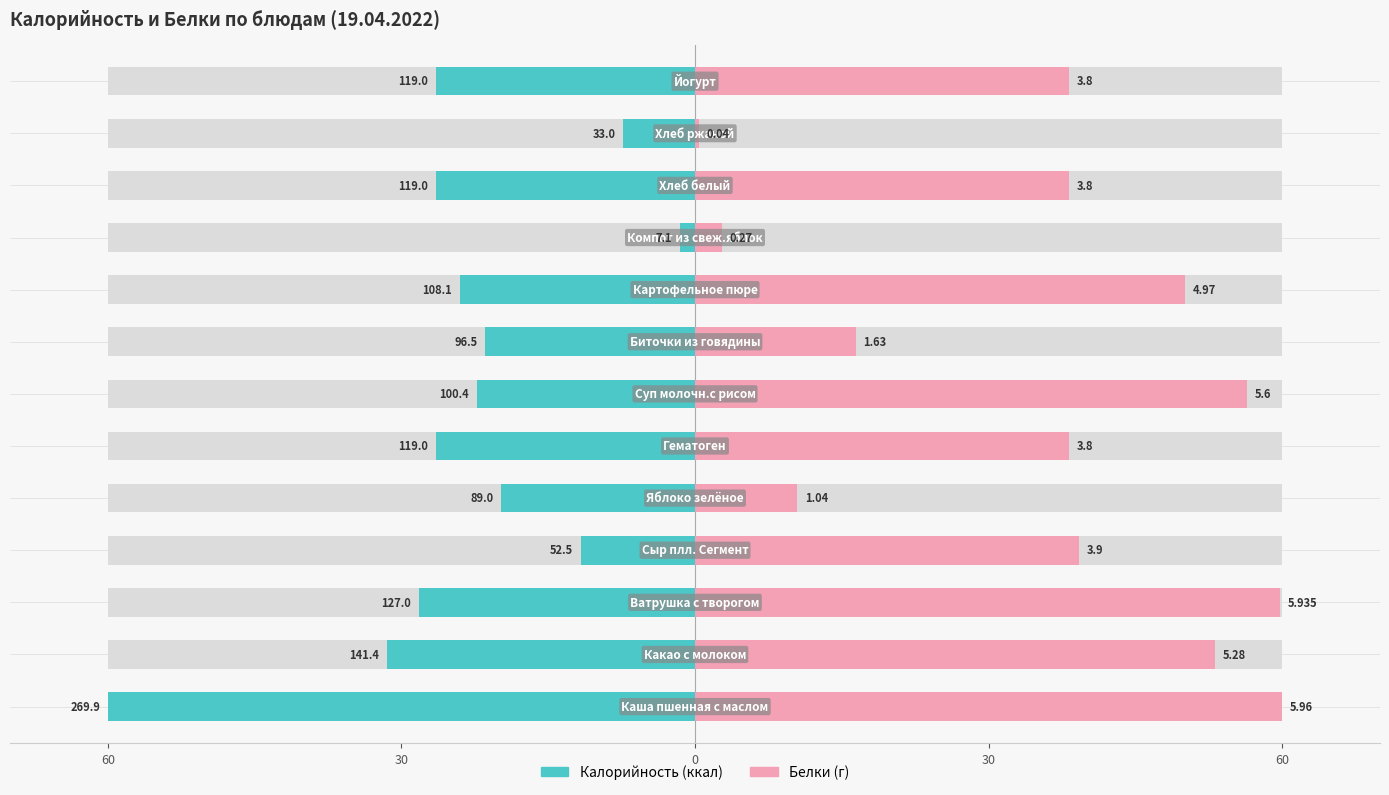

At 6, list the series in order from smallest to largest.

Калорийность, Белки